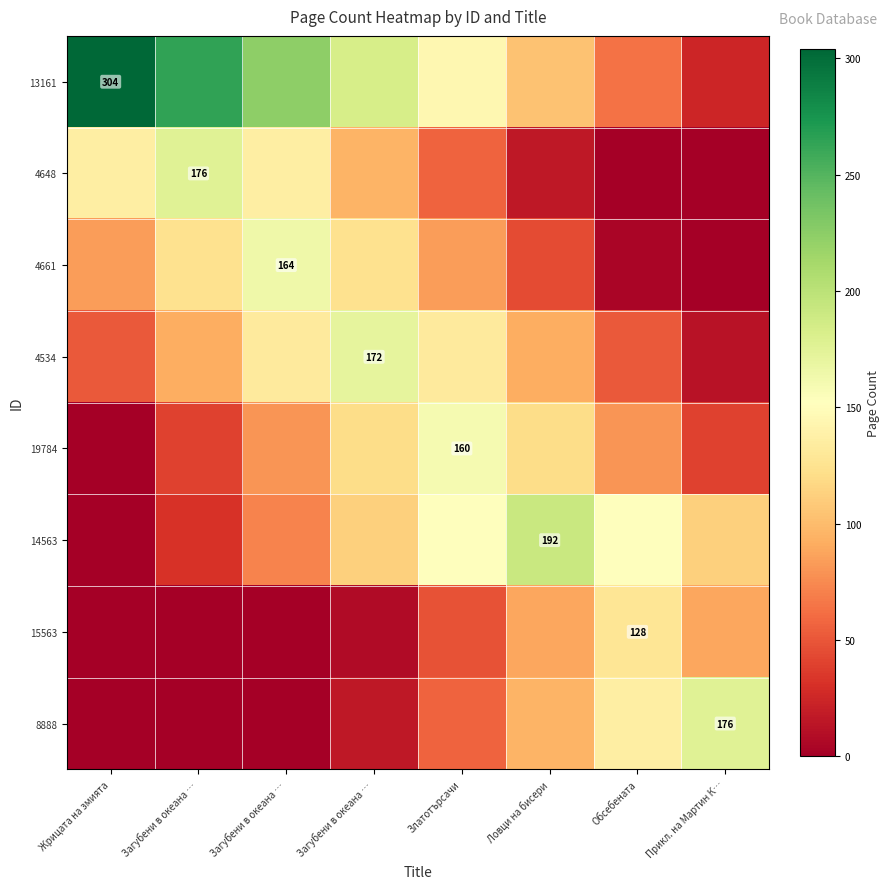

Count the number of data series in this chart.

8